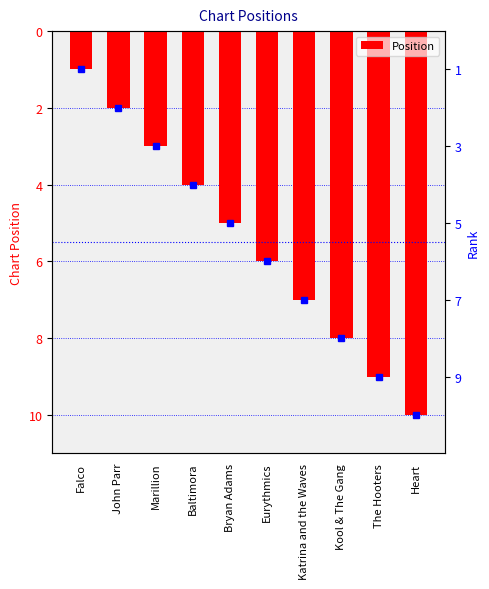

What is the difference between the maximum and second lowest values?

8